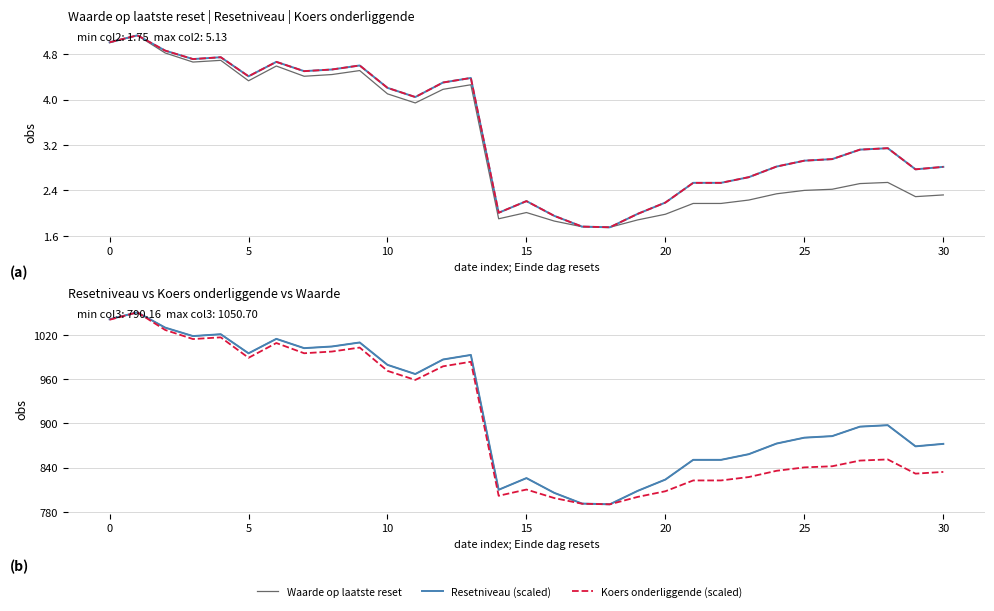

How many interior local valleys does the Waarde op laatste reset (scaled) series have?

7